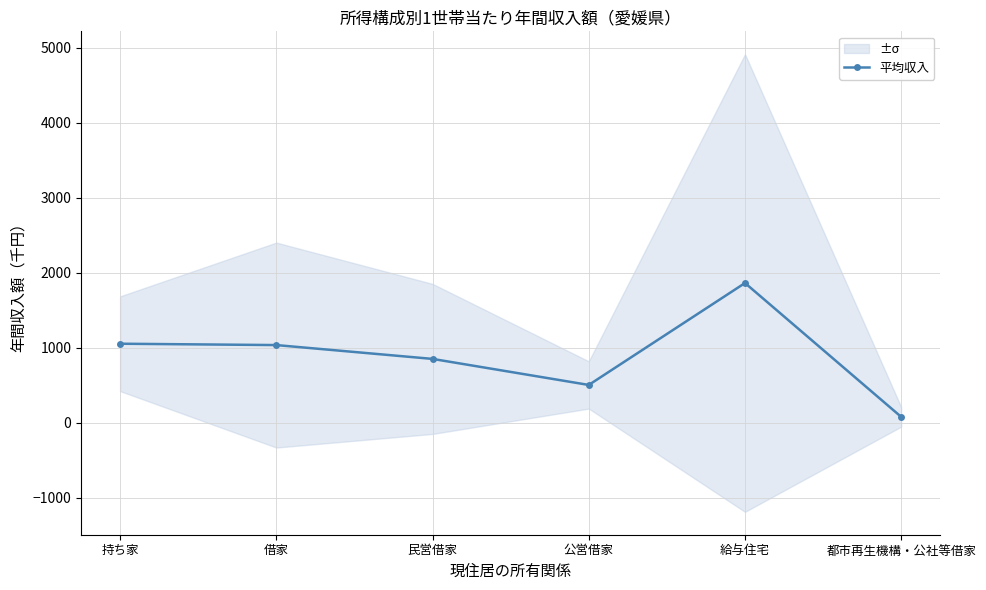

What is the smallest value displayed?

75.0